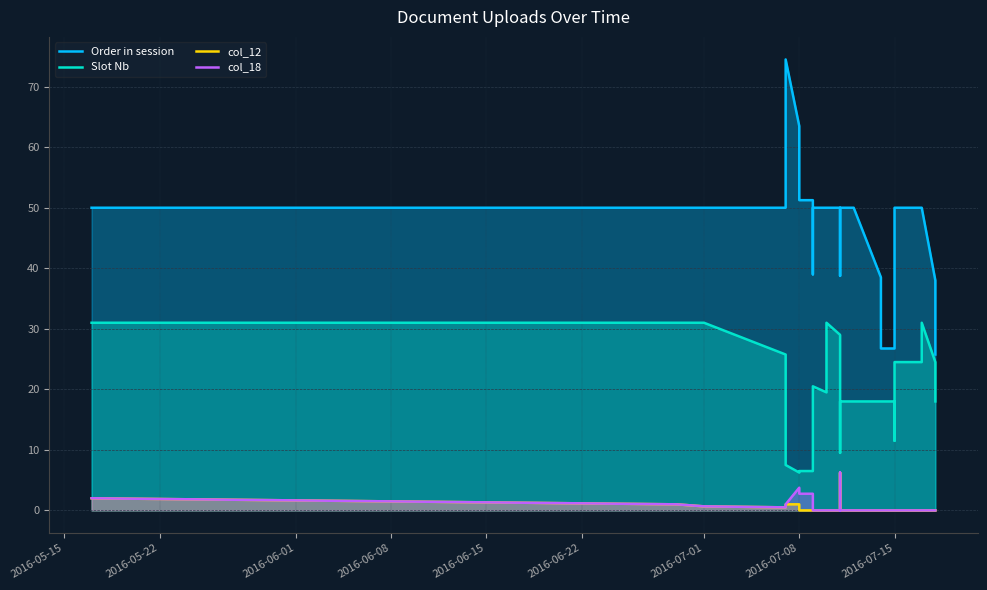

What are all the series names shown in the legend?

Order in session, Slot Nb, col_12, col_18